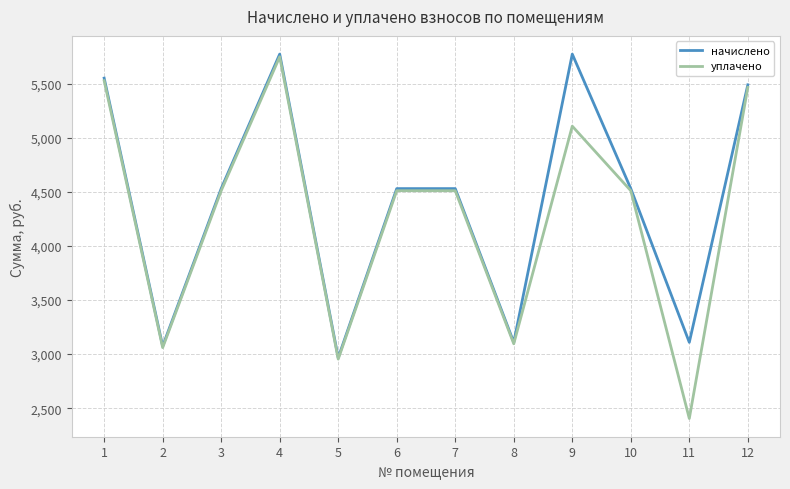

Which series changed the most between 8 and 9?

начислено